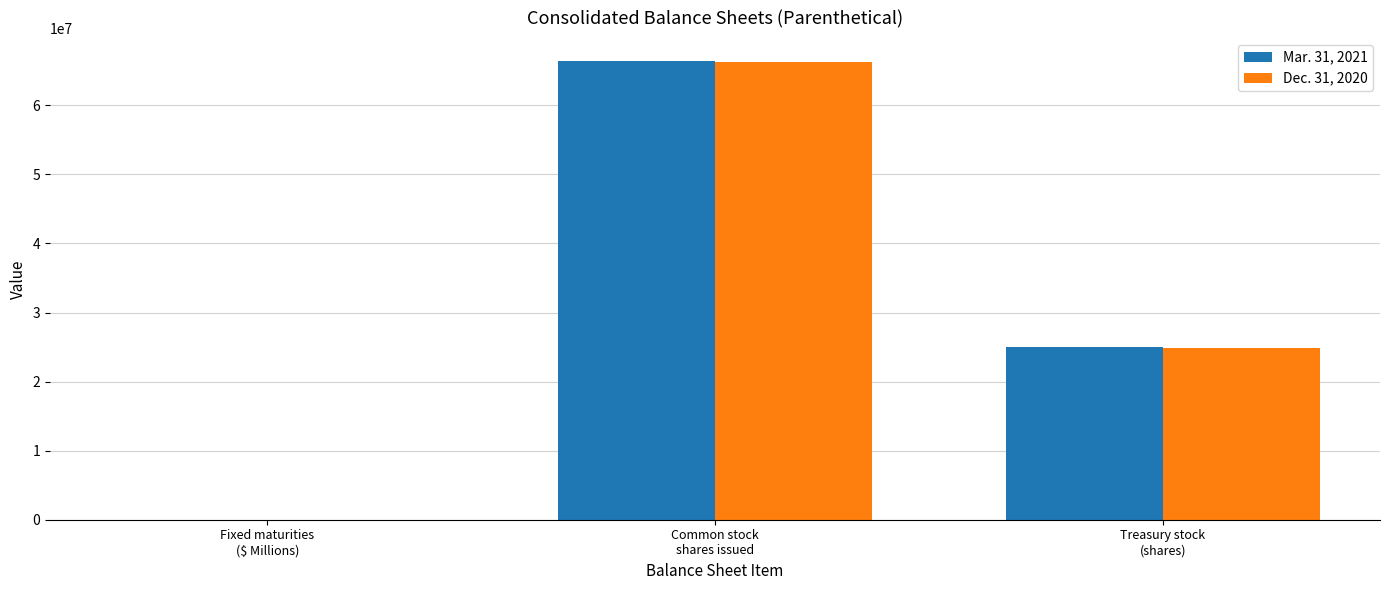

What is the sum of all Dec. 31, 2020 values?

91225164.6